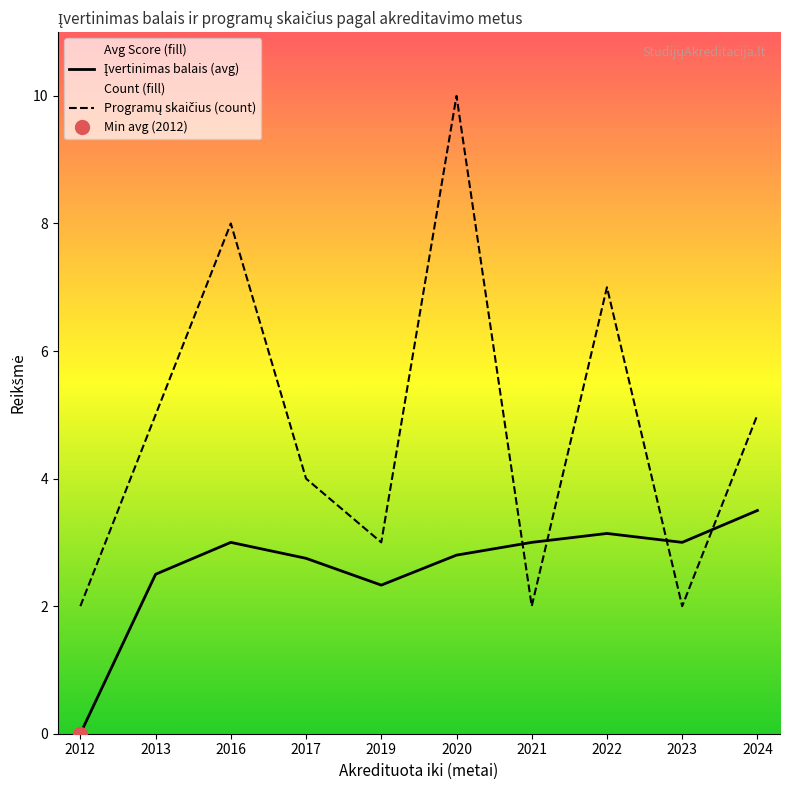

Reading left to right, list all the values displayed in this chart.

Įvertinimas balais (avg): 2012=0.0	2013=2.5	2016=3.0	2017=2.8	2019=2.3	2020=2.8	2021=3.0	2022=3.1	2023=3.0	2024=3.5
Programų skaičius (count): 2012=2.0	2013=5.0	2016=8.0	2017=4.0	2019=3.0	2020=10.0	2021=2.0	2022=7.0	2023=2.0	2024=5.0